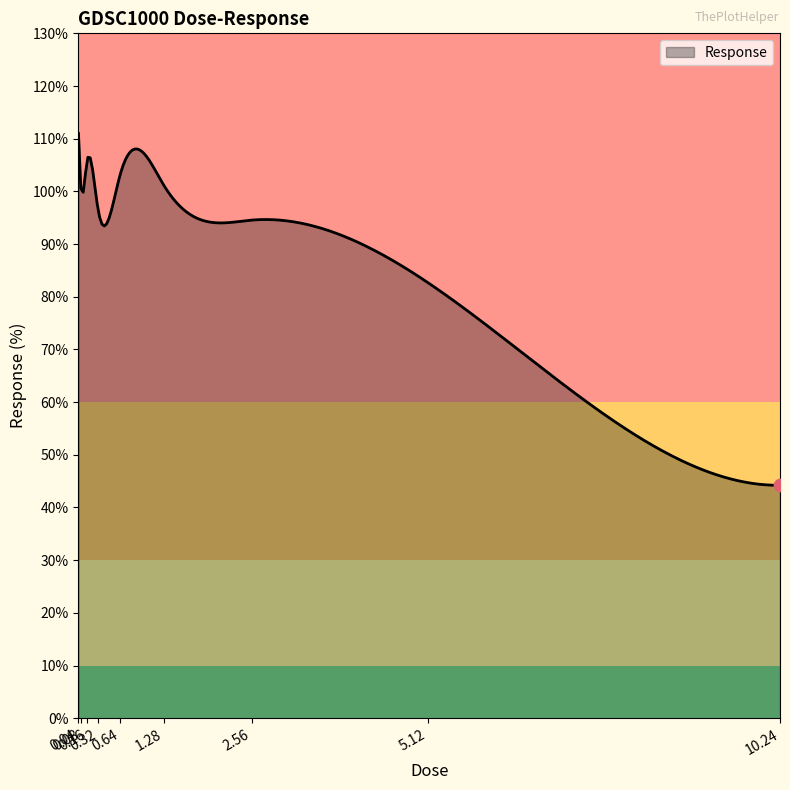

What is the difference between the maximum and minimum values?

66.8